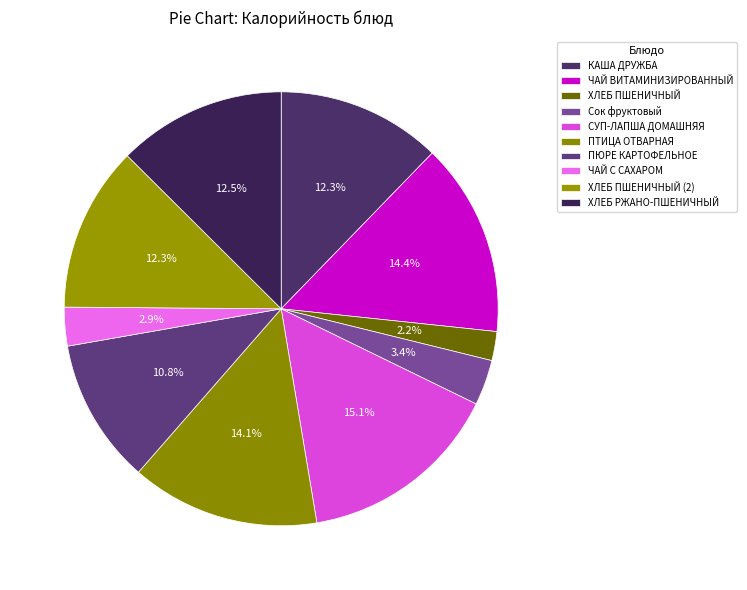

Is the sum of СУП-ЛАПША ДОМАШНЯЯ and КАША ДРУЖБА greater than half?

No